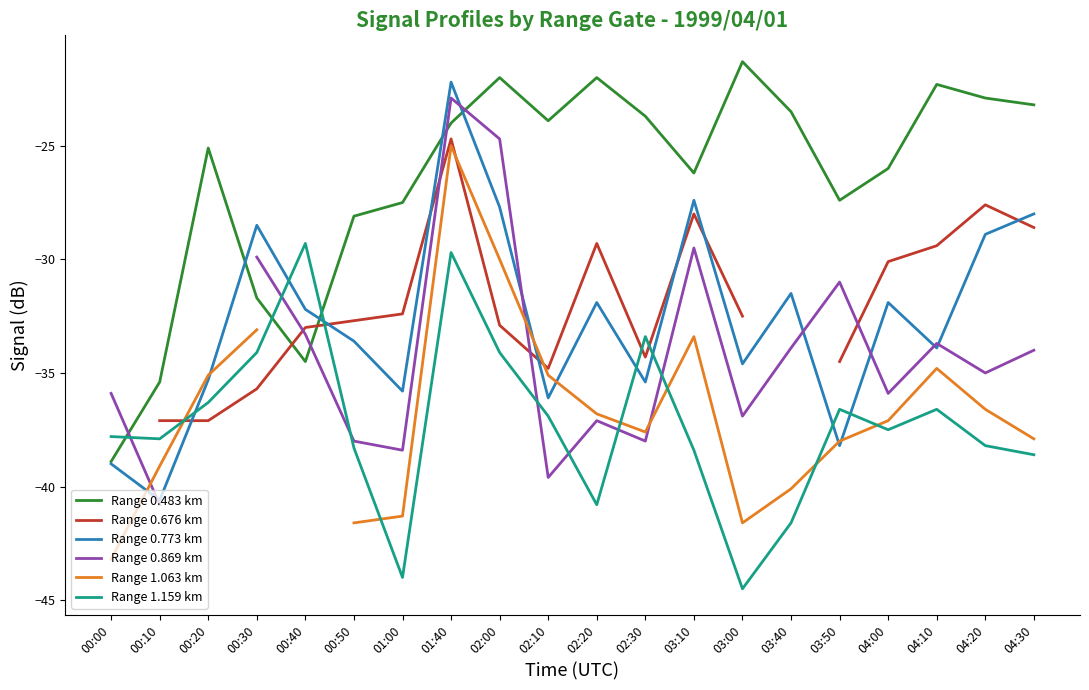

What is the difference between the highest and lowest values at 02:00?

12.1